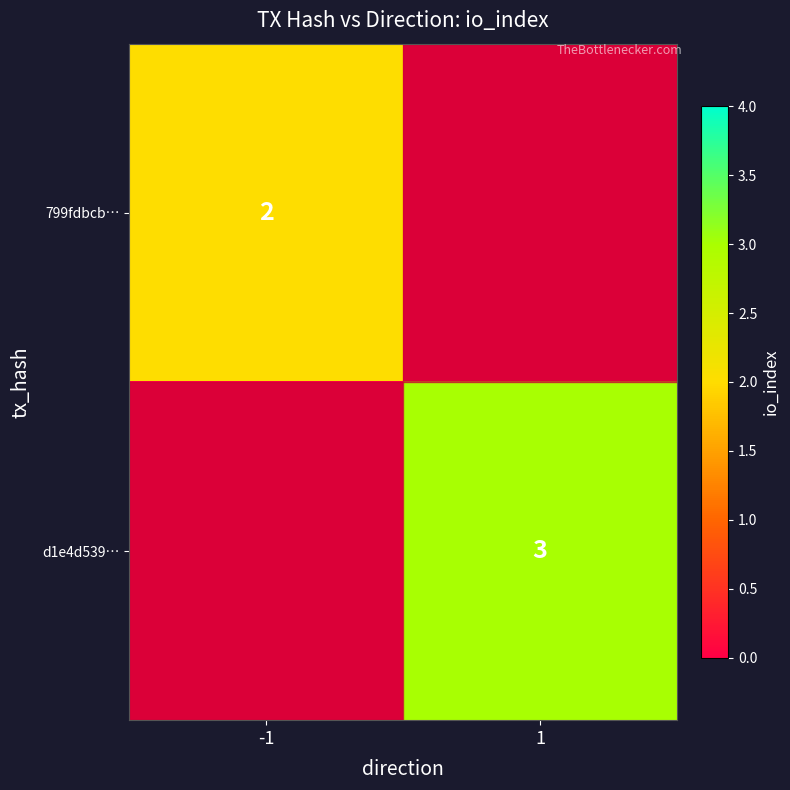

The value of d1e4d539… at 1 is 3. True or false?

True